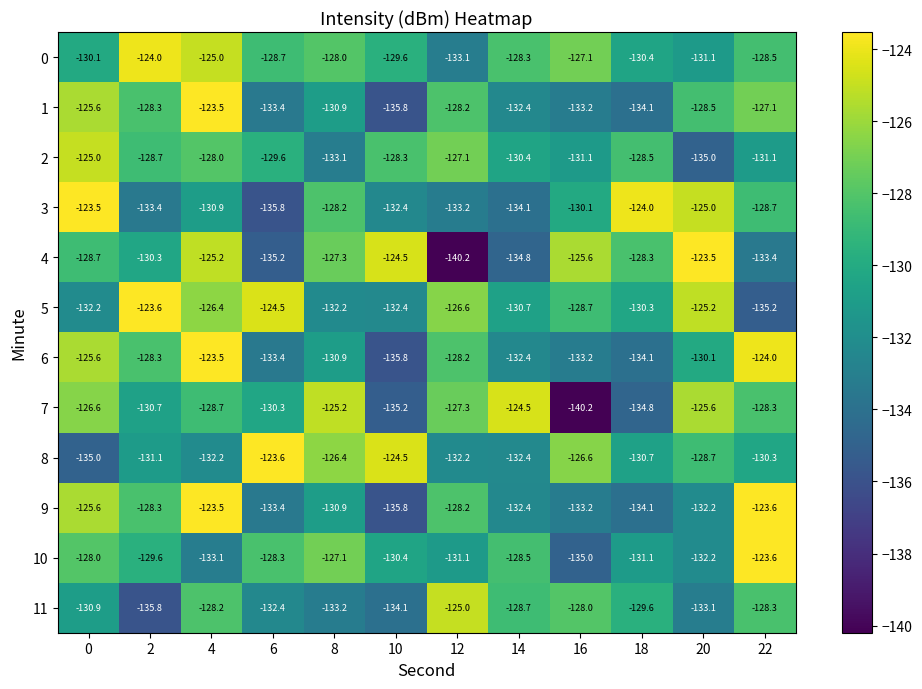

What is the total value across all series at 14?

-1569.6